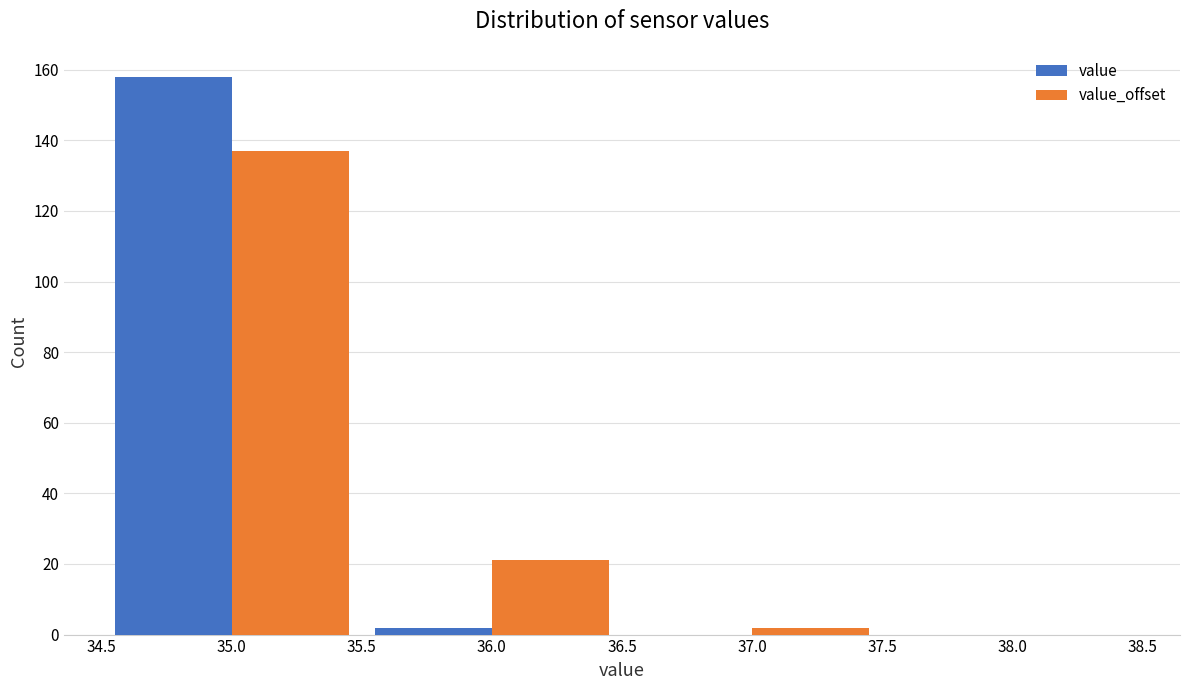

In the value_offset series, which range on the x-axis has the tallest bar?

34.5 to 35.5